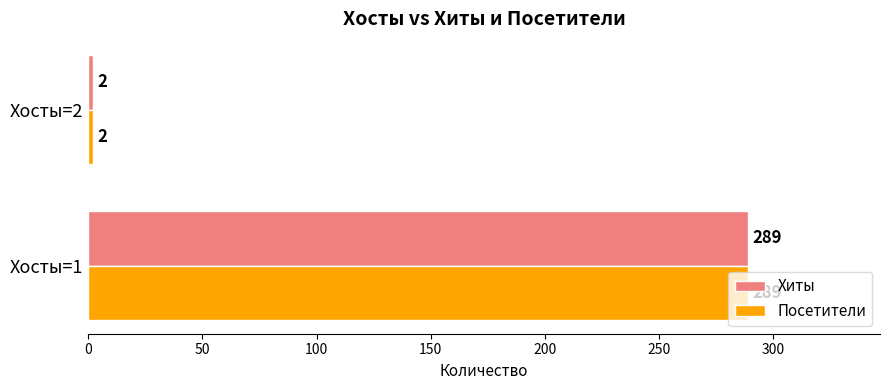

The Хиты series shows 289 at Хосты=1. True or false?

True